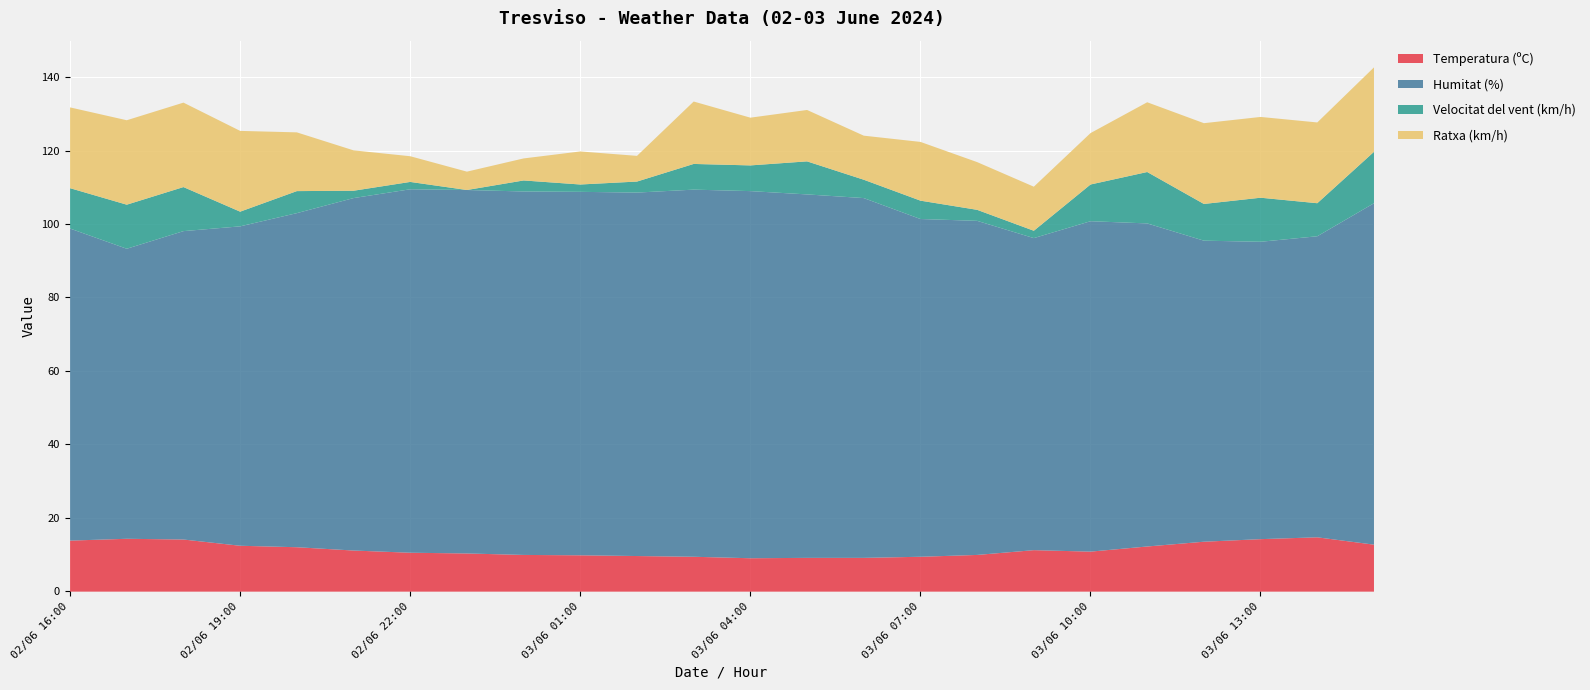

What are all the series names shown in the legend?

Temperatura (ºC), Humitat (%), Velocitat del vent (km/h), Ratxa (km/h)